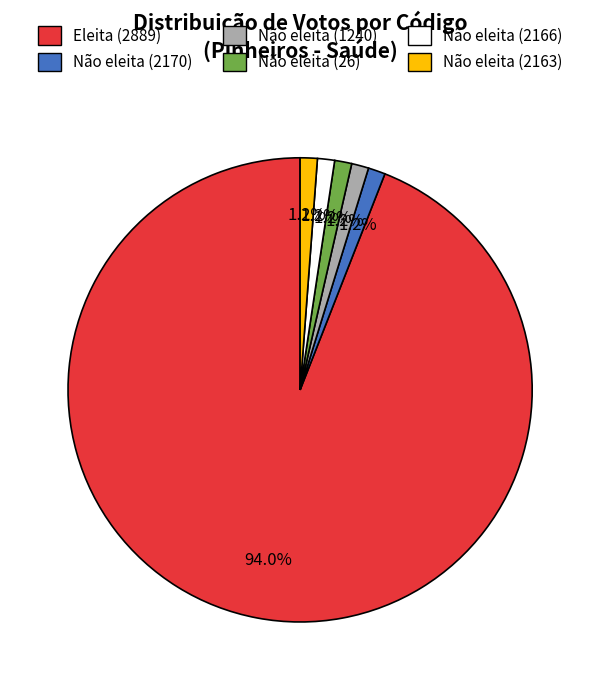

Is there a majority slice in this chart?

Yes